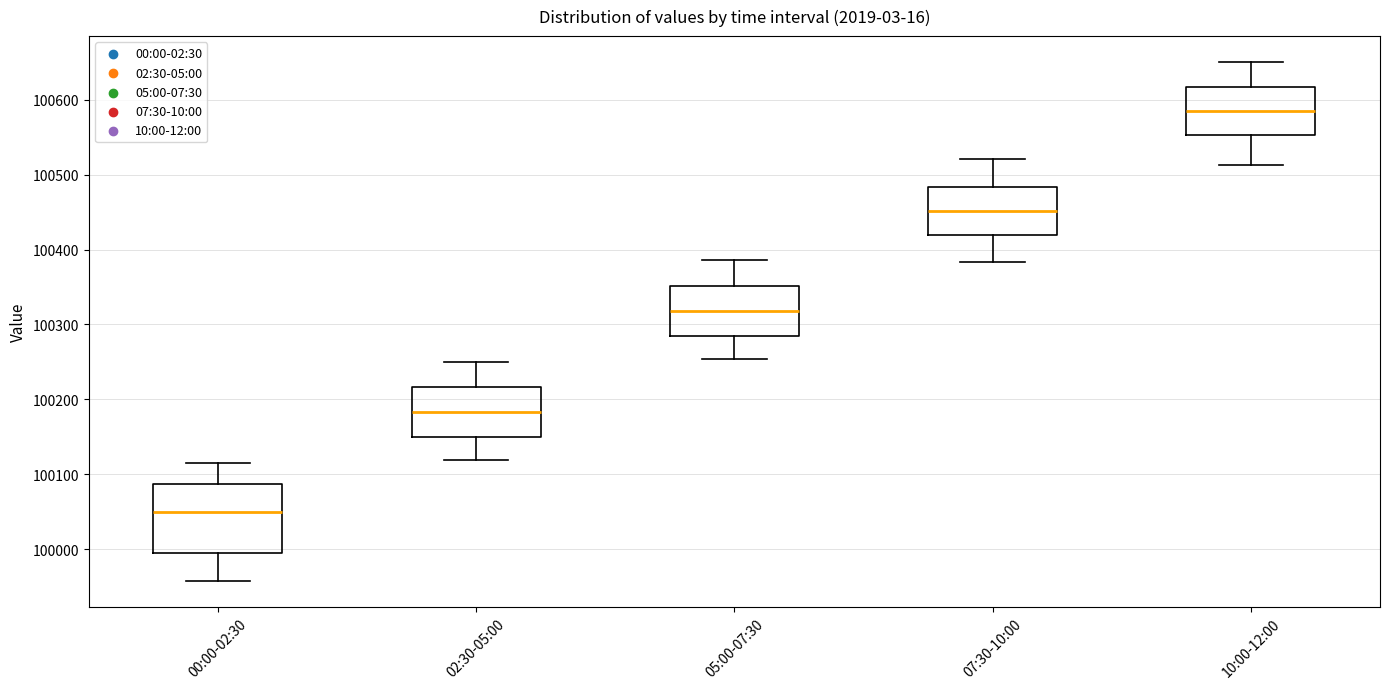

Reading left to right, transcribe this box plot: for each box, give where its median line is, the range the box spans, and where its two whiskers end, as read against the y-axis. The values are not printed on the chart, so give them approximately, as read against the axis.

00:00-02:30: median 100050, box 100000 to 100090, whiskers 99960 to 100110
02:30-05:00: median 100180, box 100150 to 100220, whiskers 100120 to 100250
05:00-07:30: median 100320, box 100290 to 100350, whiskers 100250 to 100390
07:30-10:00: median 100450, box 100420 to 100480, whiskers 100380 to 100520
10:00-12:00: median 100580, box 100550 to 100620, whiskers 100510 to 100650